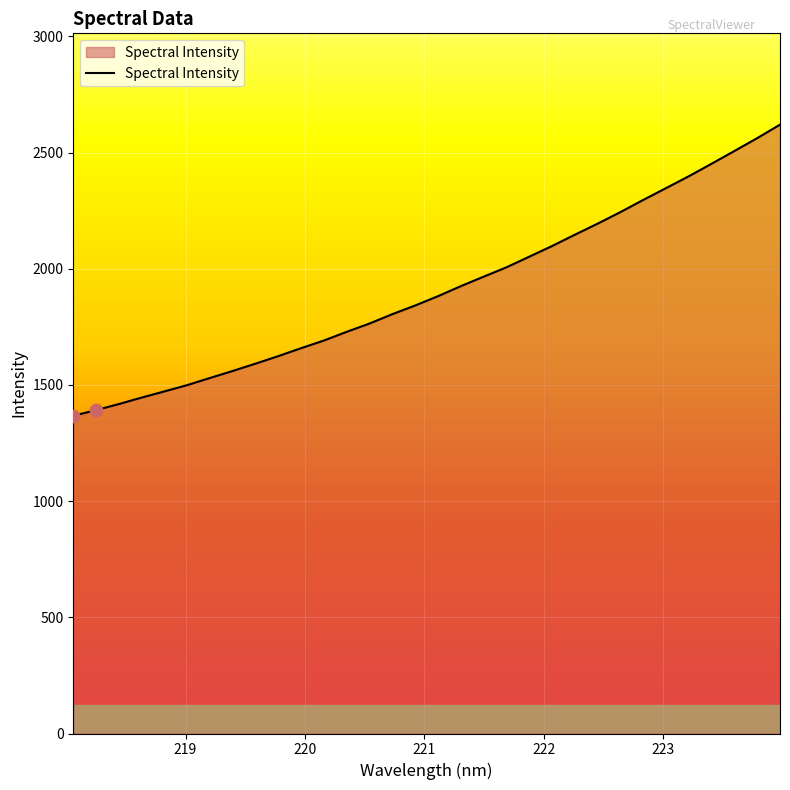

What is the maximum value shown in the chart?

2620.1